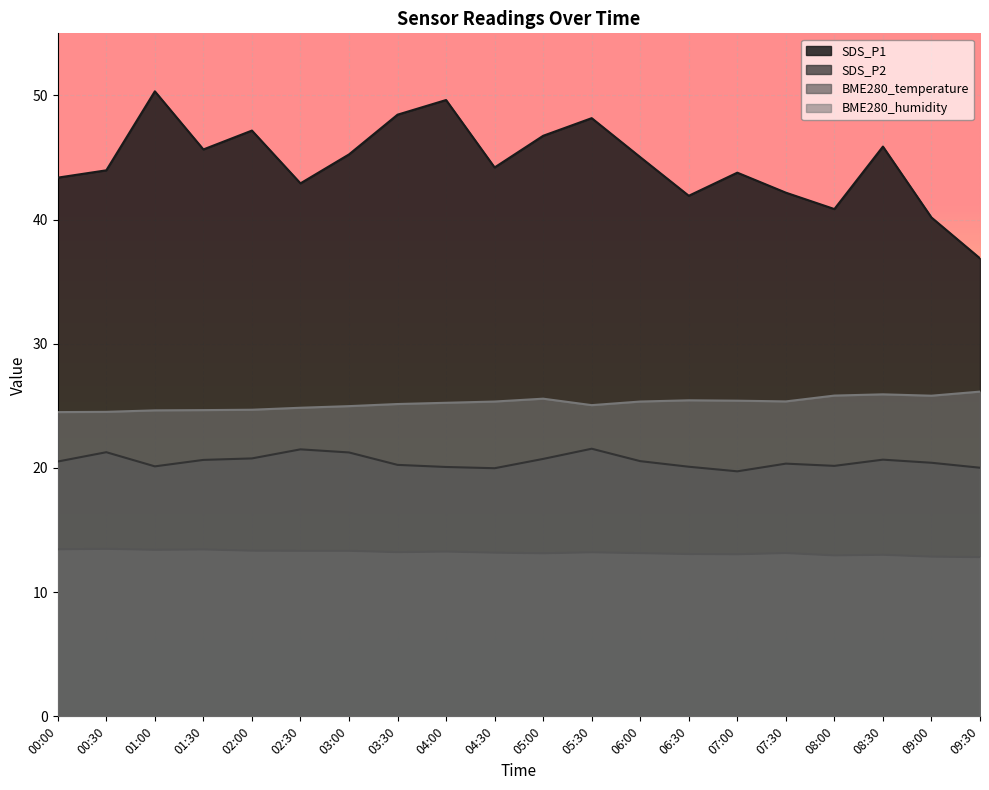

Does the chart display data point markers on the line(s)?

No